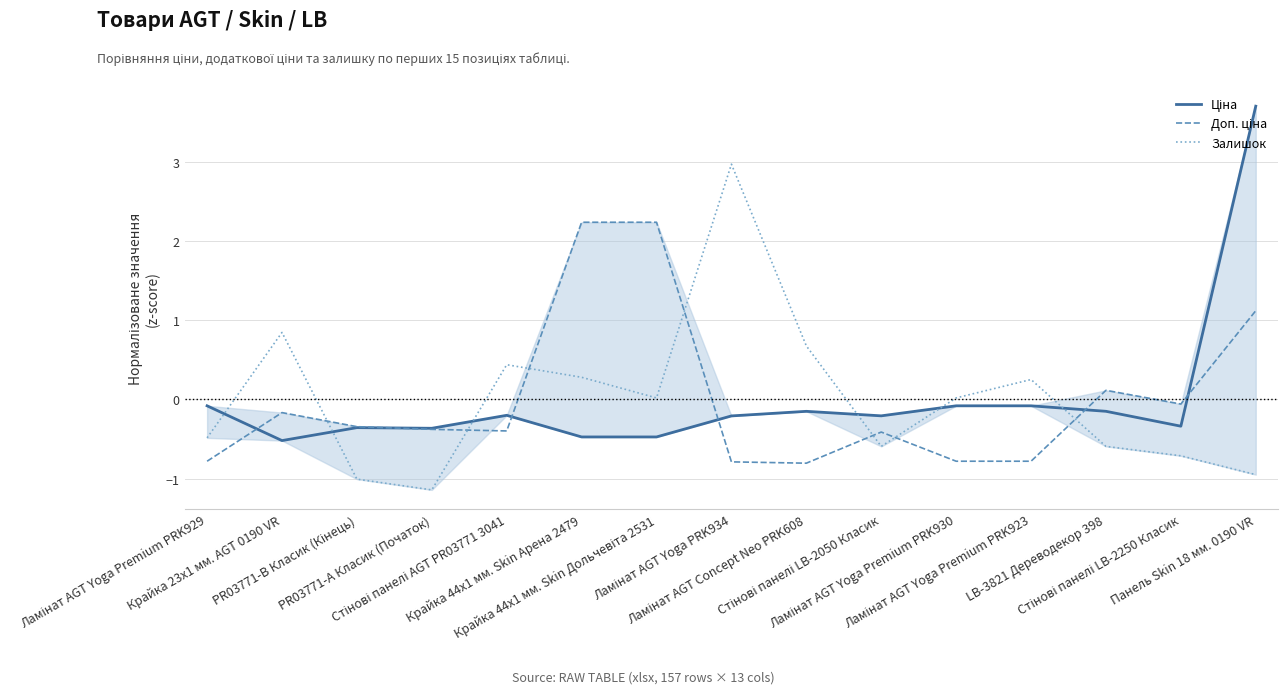

What is the difference between the maximum and second lowest values in the Доп. ціна series?

3.0